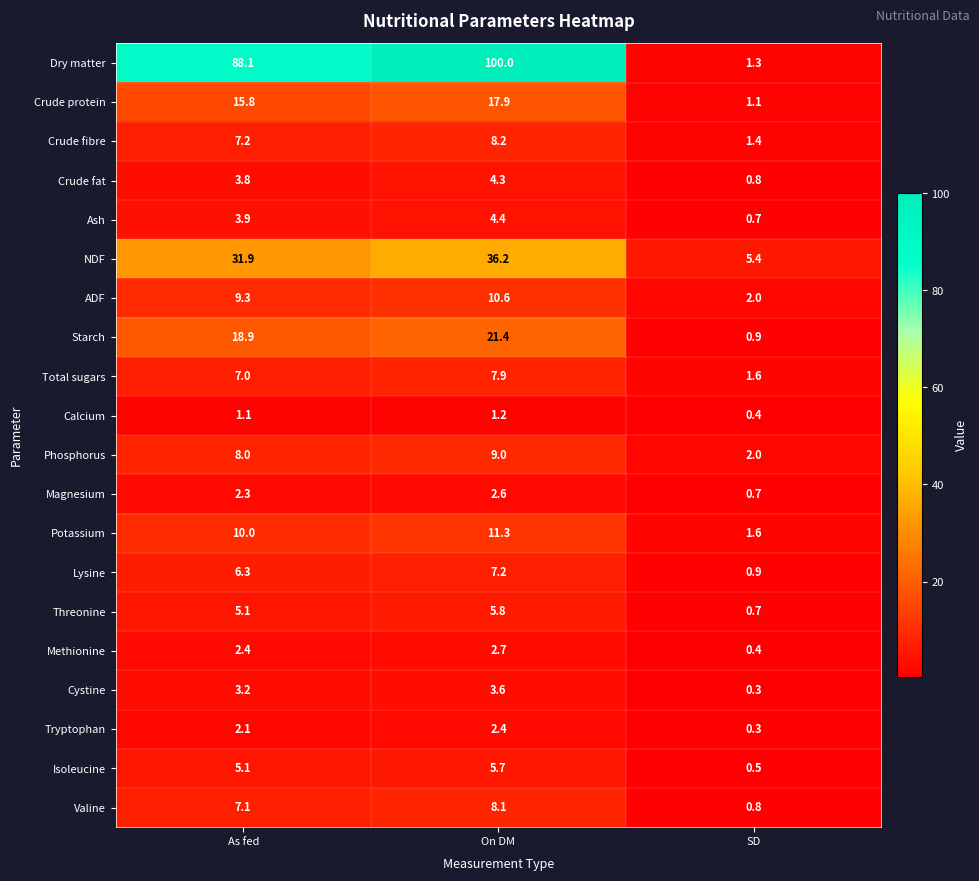

What is the total value across all series at As fed?

238.6